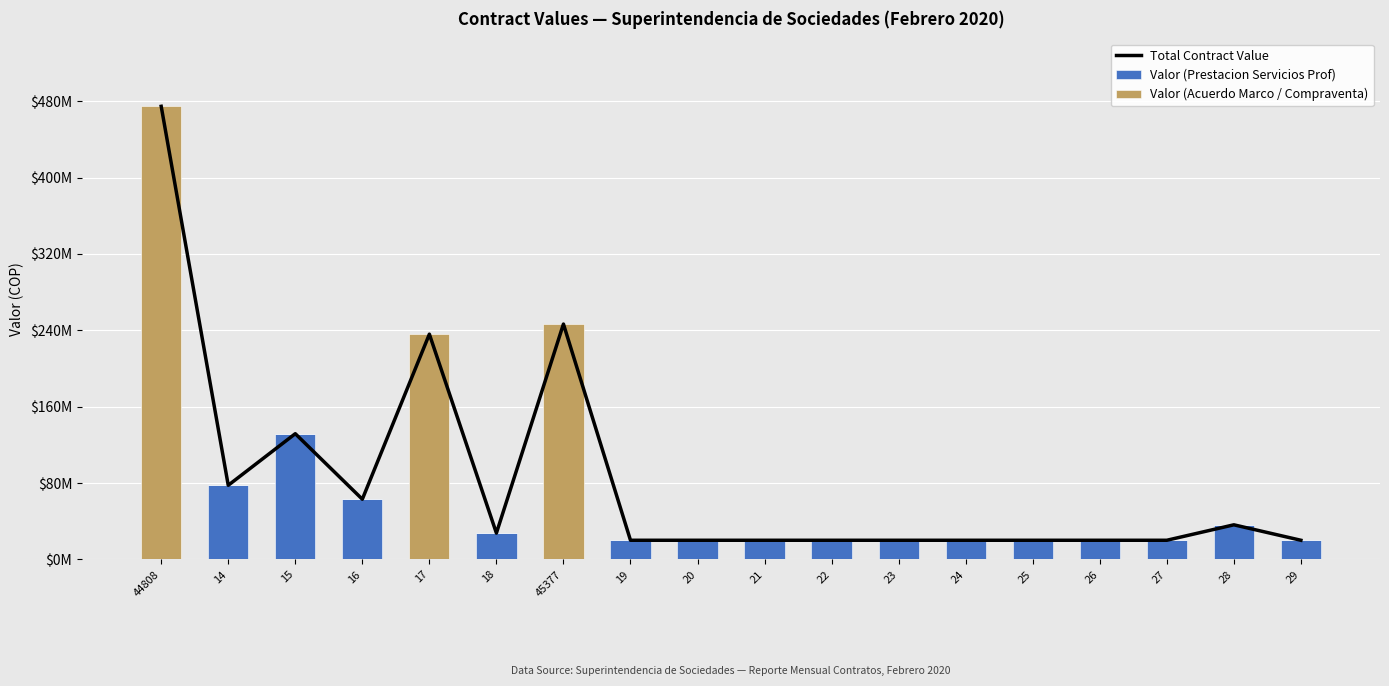

Does the chart contain any negative values?

No